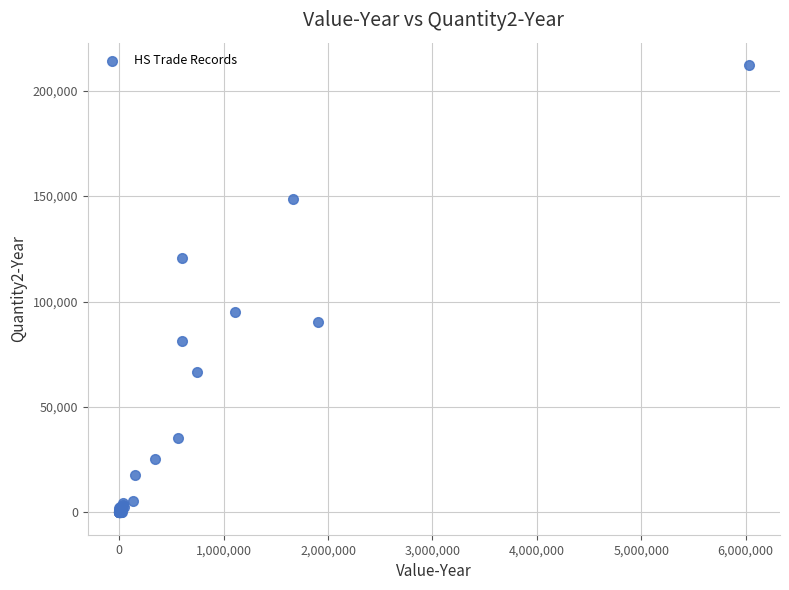

What Y value in the scatter plot is closest to 106077?

95233